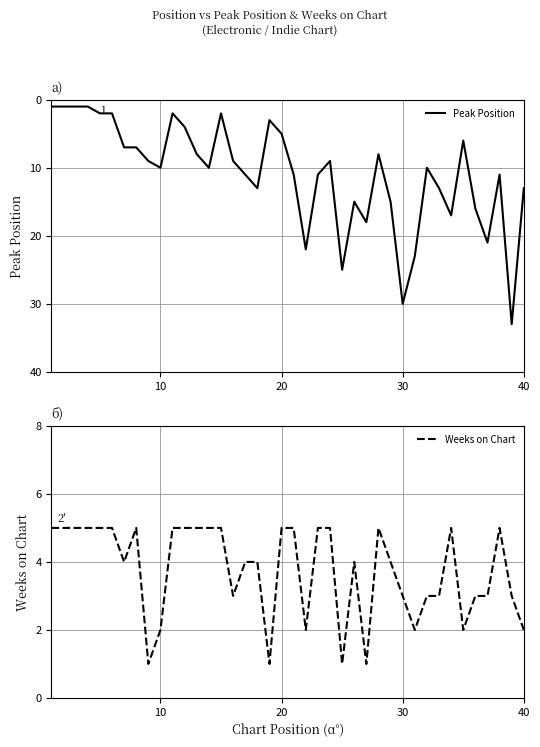

What is the highest value of the Peak Position series?

33